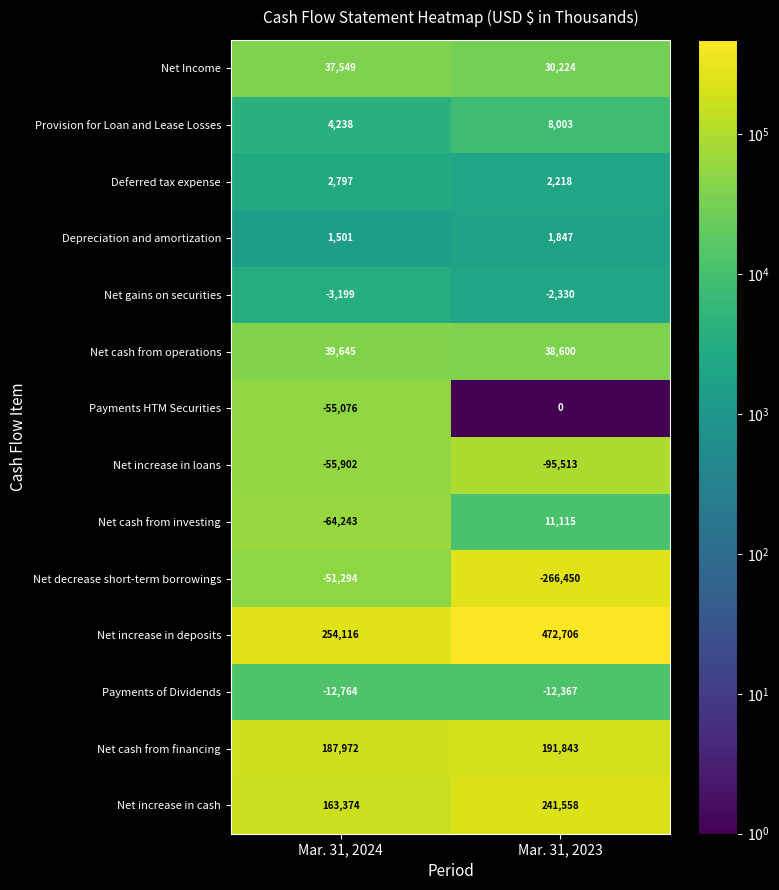

Reading left to right, transcribe all the data shown in this chart.

Net Income: Mar. 31, 2024=37549	Mar. 31, 2023=30224
Provision for Loan and Lease Losses: Mar. 31, 2024=4238	Mar. 31, 2023=8003
Deferred tax expense: Mar. 31, 2024=2797	Mar. 31, 2023=2218
Depreciation and amortization: Mar. 31, 2024=1501	Mar. 31, 2023=1847
Net gains on securities: Mar. 31, 2024=-3199	Mar. 31, 2023=-2330
Net cash from operations: Mar. 31, 2024=39645	Mar. 31, 2023=38600
Payments HTM Securities: Mar. 31, 2024=-55076	Mar. 31, 2023=0
Net increase in loans: Mar. 31, 2024=-55902	Mar. 31, 2023=-95513
Net cash from investing: Mar. 31, 2024=-64243	Mar. 31, 2023=11115
Net decrease short-term borrowings: Mar. 31, 2024=-51294	Mar. 31, 2023=-266450
Net increase in deposits: Mar. 31, 2024=254116	Mar. 31, 2023=472706
Payments of Dividends: Mar. 31, 2024=-12764	Mar. 31, 2023=-12367
Net cash from financing: Mar. 31, 2024=187972	Mar. 31, 2023=191843
Net increase in cash: Mar. 31, 2024=163374	Mar. 31, 2023=241558